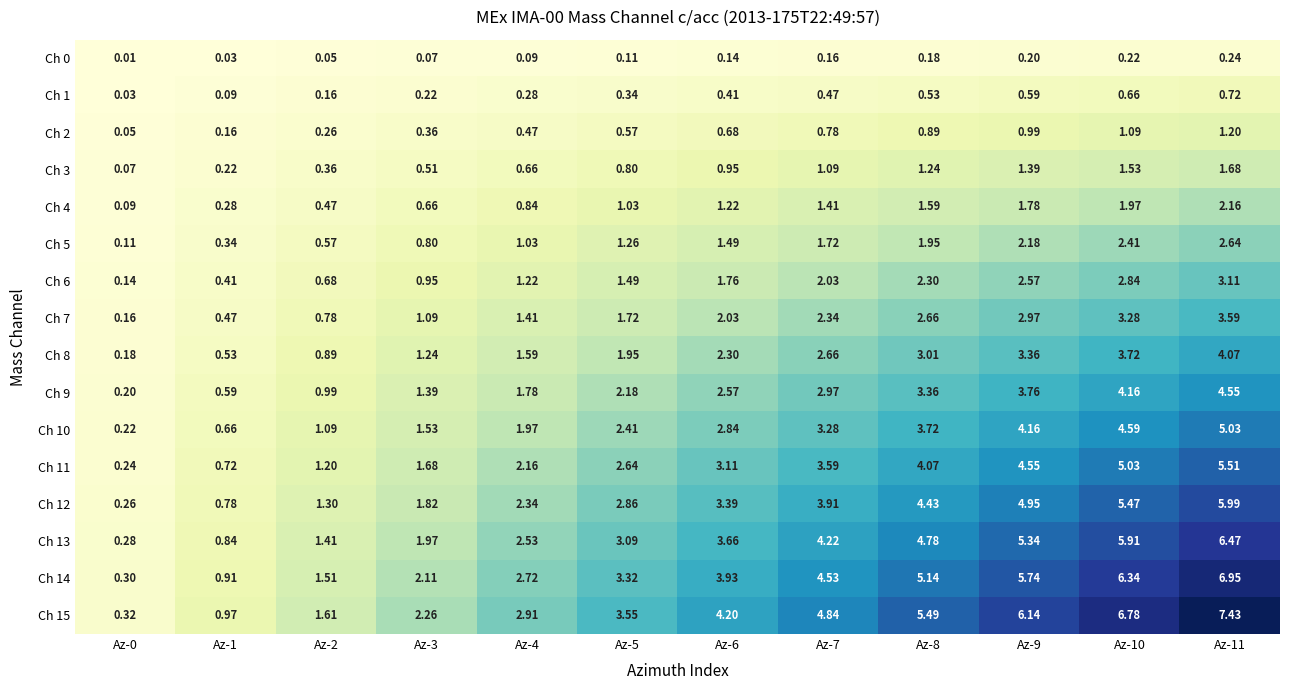

Is the value of Ch 14 at Az-4 greater than the value of Ch 1 at Az-4?

Yes